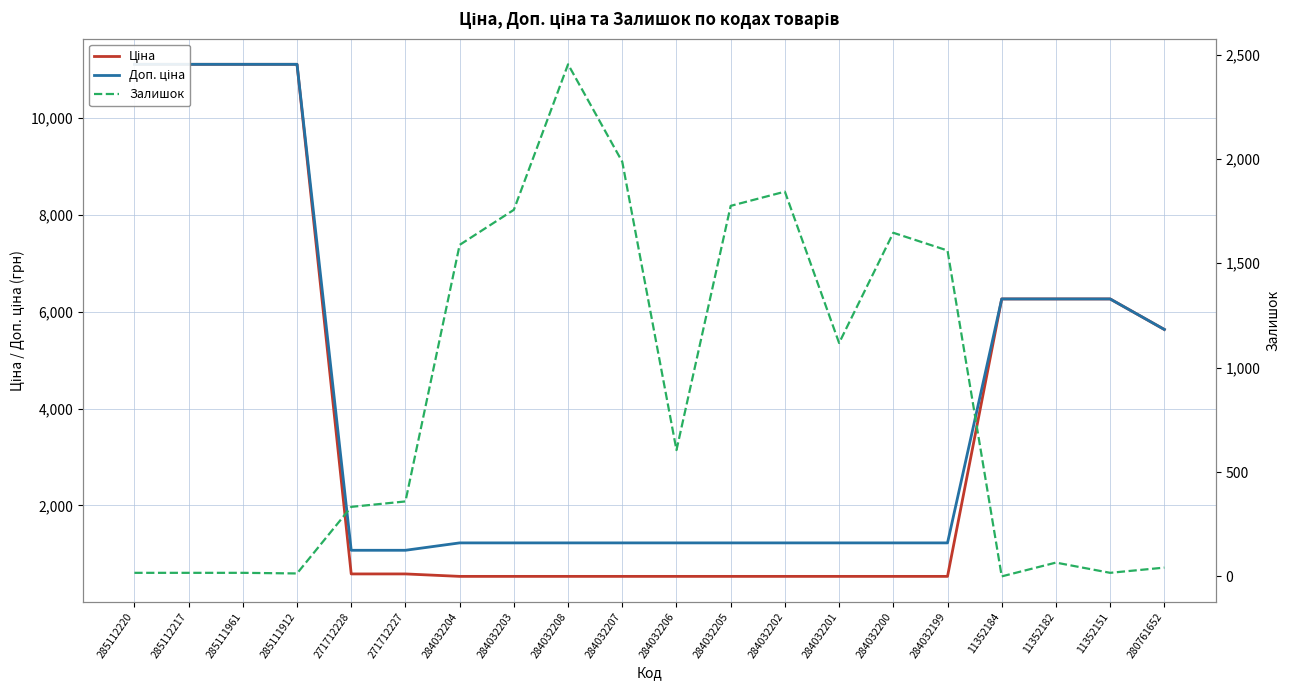

What is the sum of all Залишок values?

17213.0